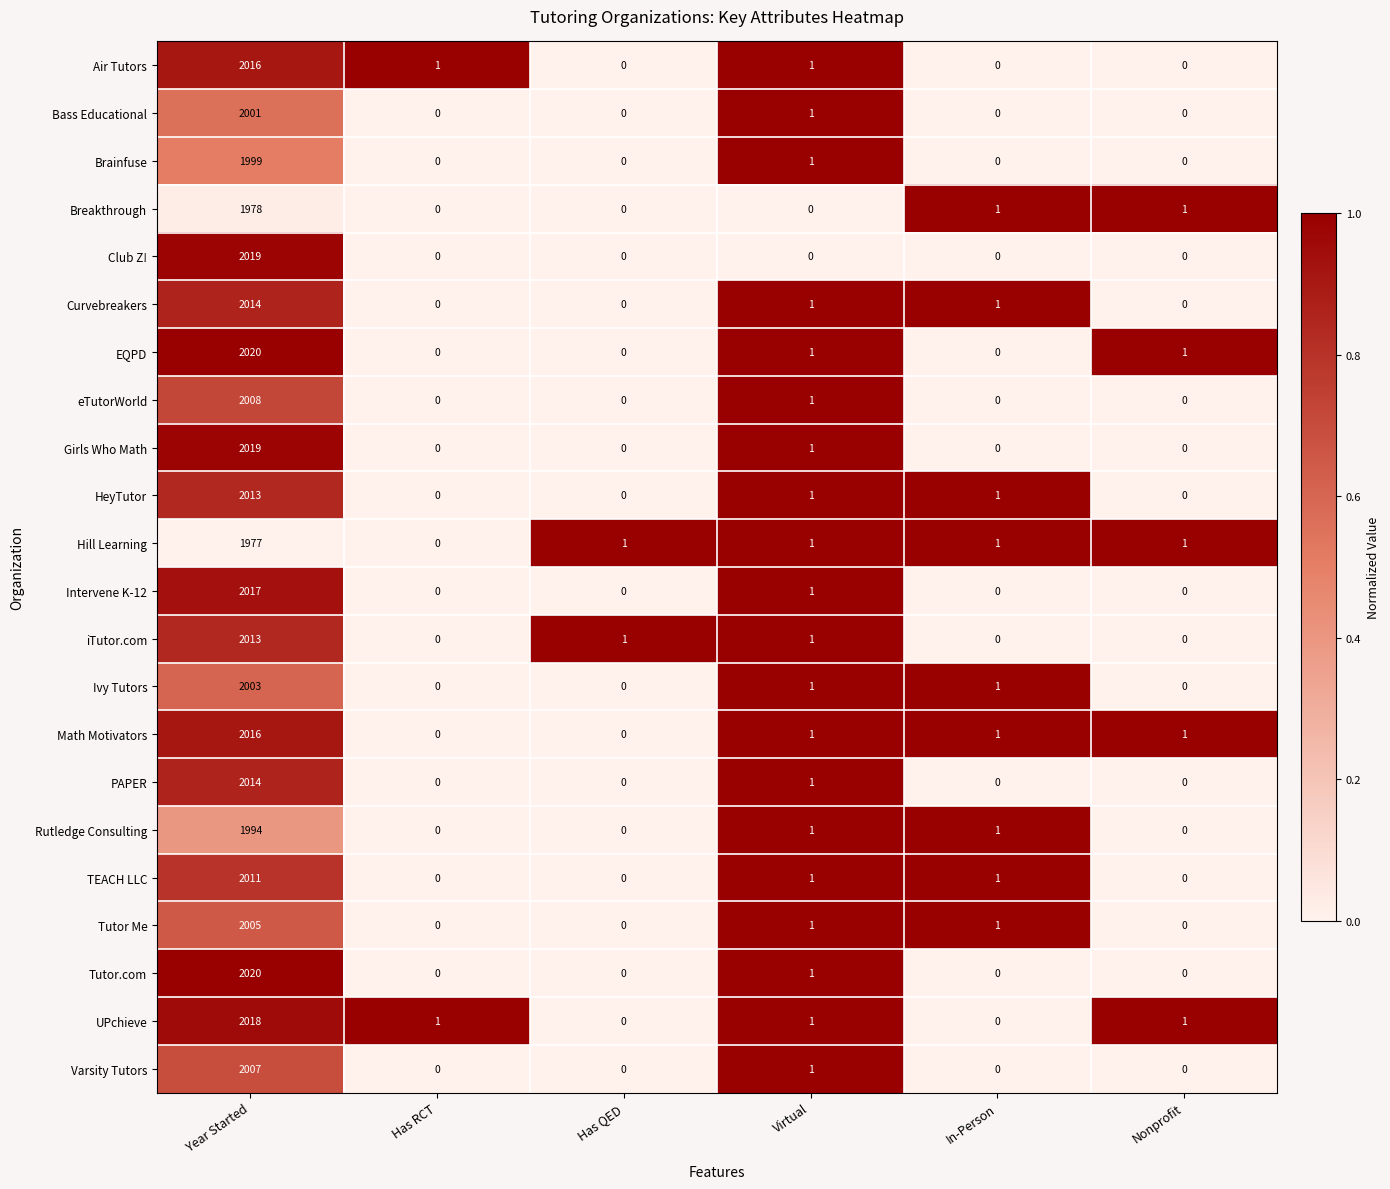

At which label does HeyTutor reach its peak?

Year Started